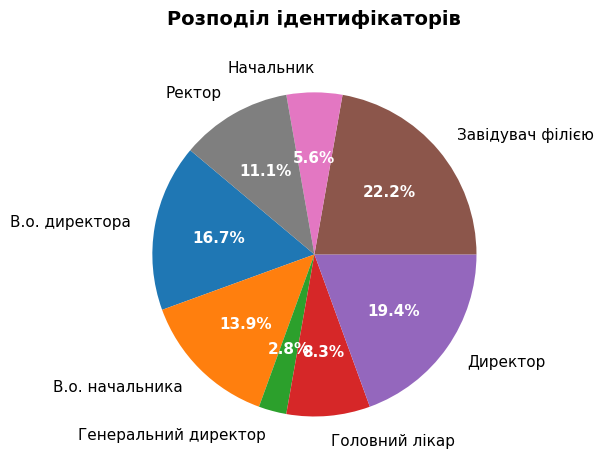

Count the number of slices in the pie.

8